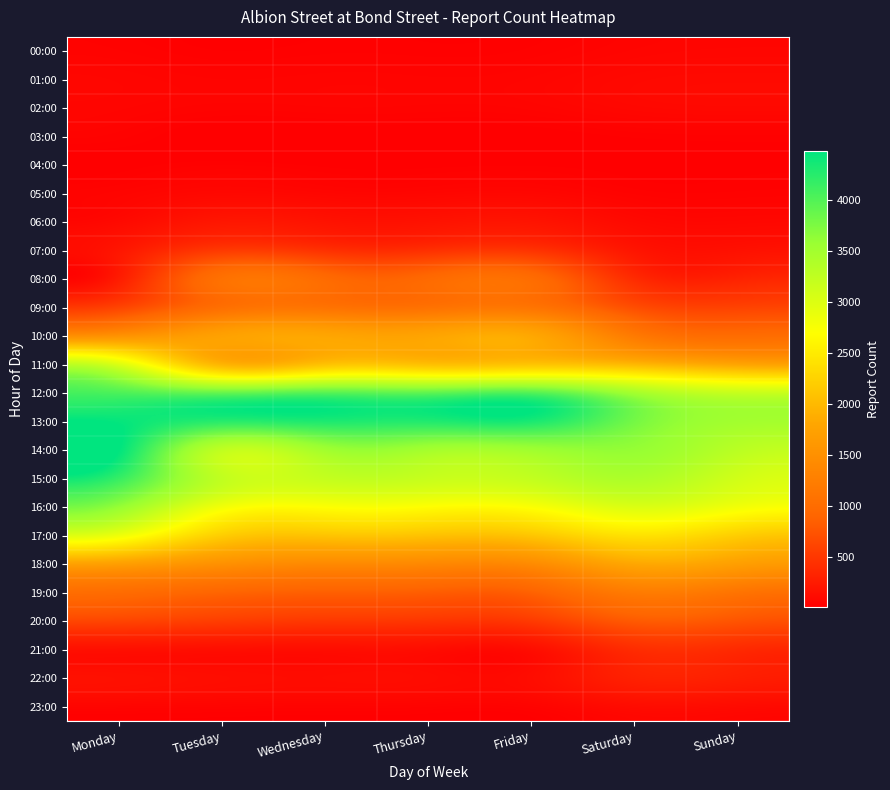

Rank the series at Tuesday from highest to lowest value.

13:00, 12:00, 14:00, 15:00, 16:00, 17:00, 11:00, 10:00, 18:00, 08:00, 09:00, 19:00, 20:00, 07:00, 06:00, 21:00, 22:00, 05:00, 01:00, 23:00, 02:00, 04:00, 00:00, 03:00